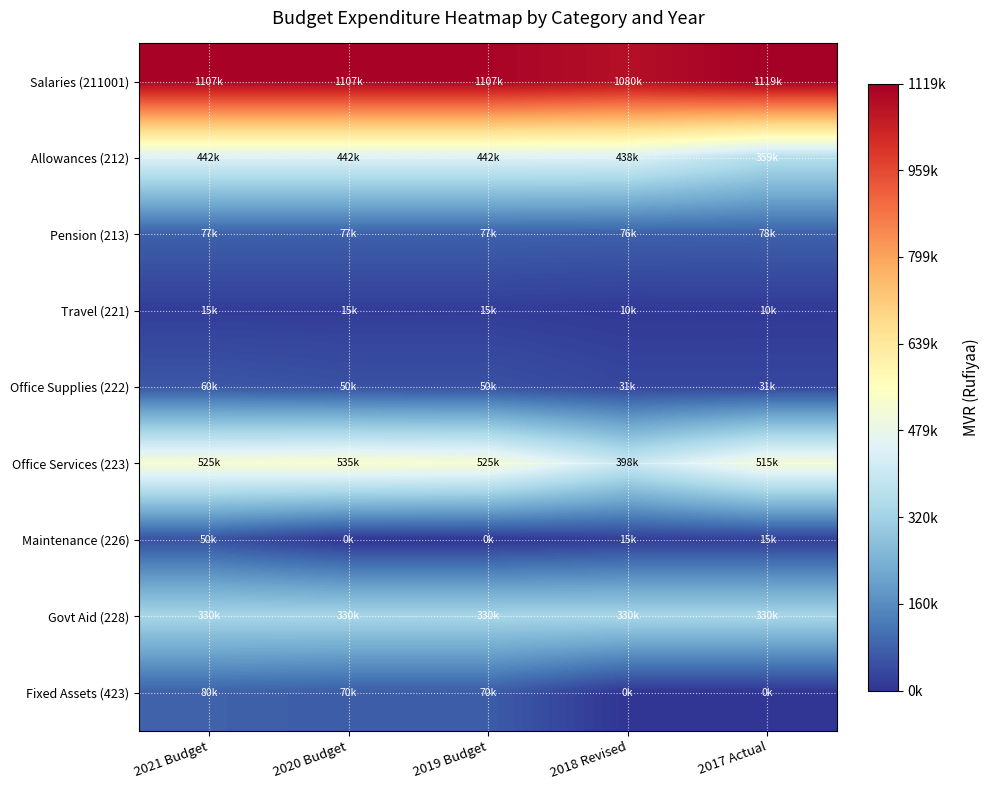

Between 2019 Budget and 2018 Revised, which series saw the biggest shift?

Office Services (223)